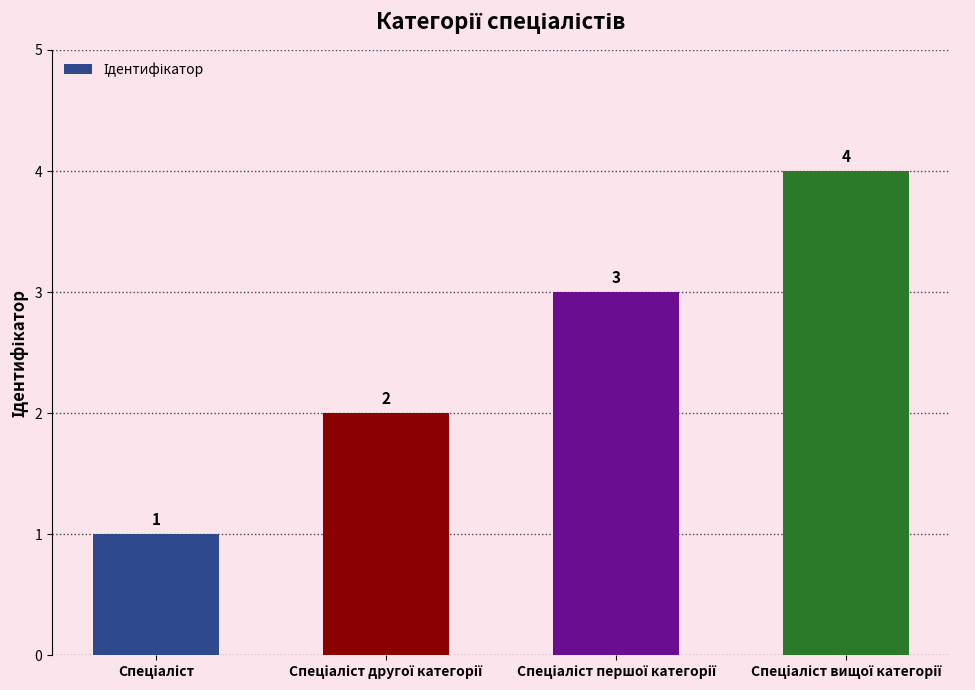

What is the difference between the maximum and minimum values?

3